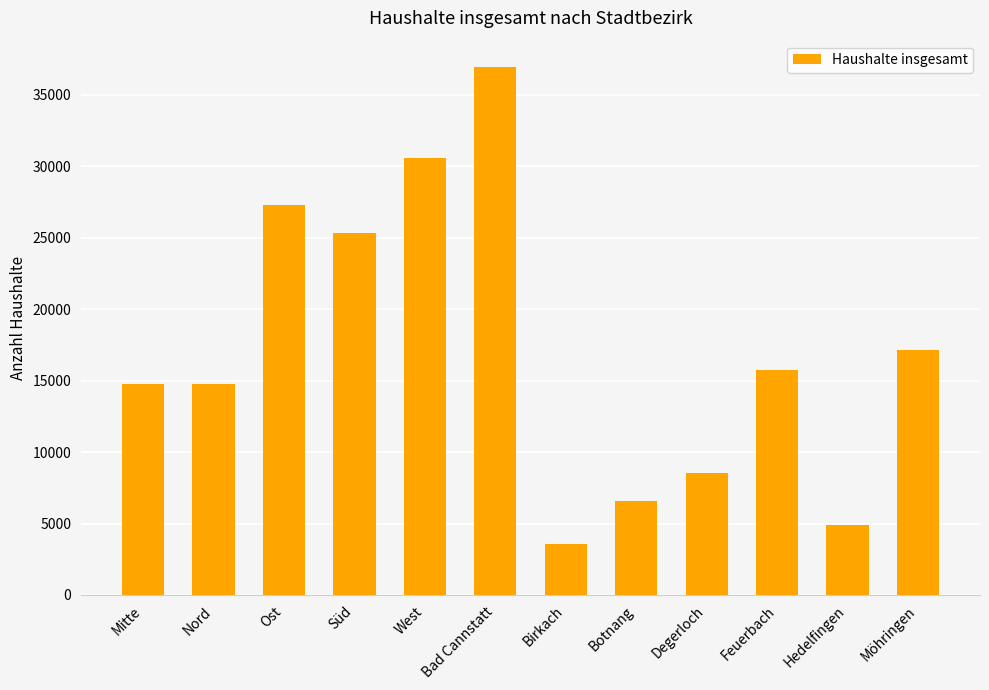

Is it true that the value at Ost is 27285?

True